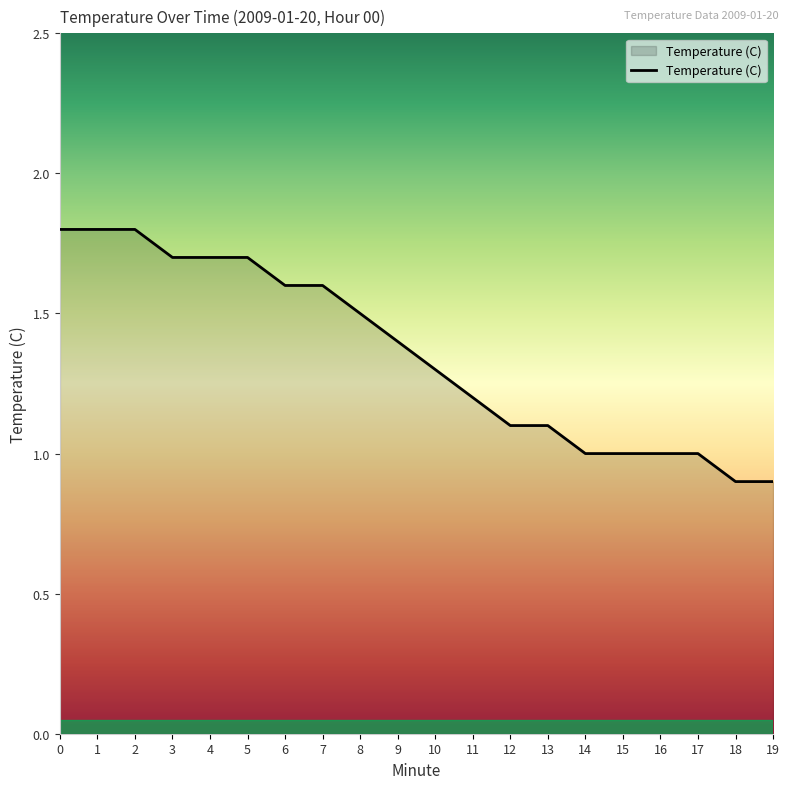

What is the smallest value displayed?

0.9